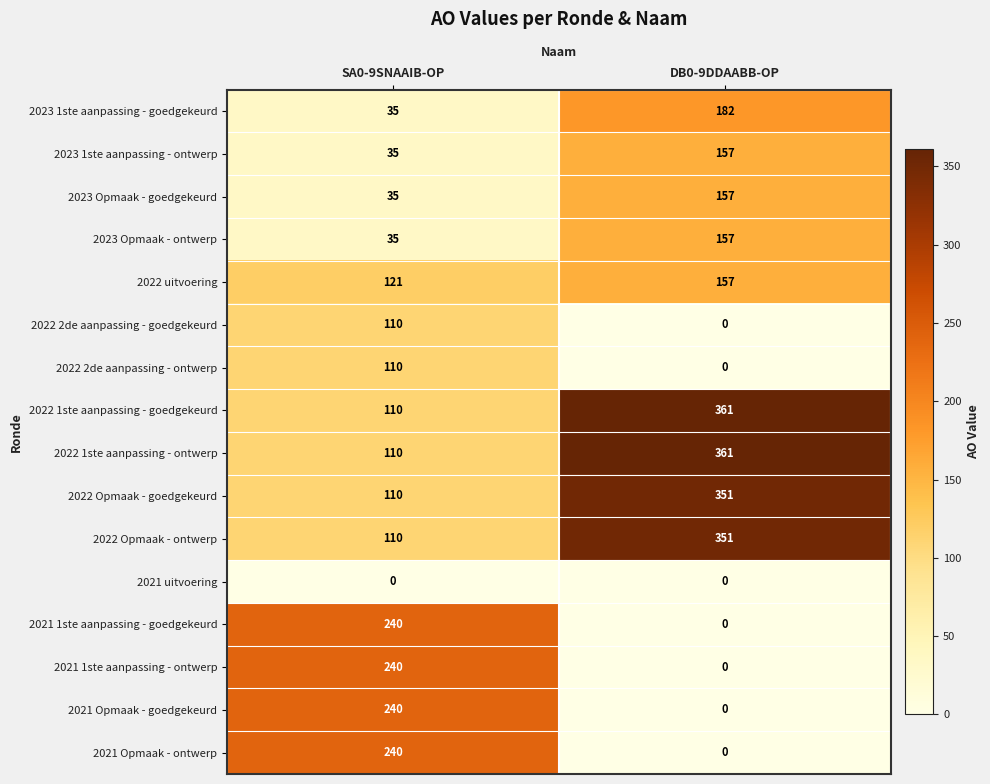

Is it true that 2023 Opmaak - goedgekeurd equals 17 at SA0-9SNAAIB-OP?

False